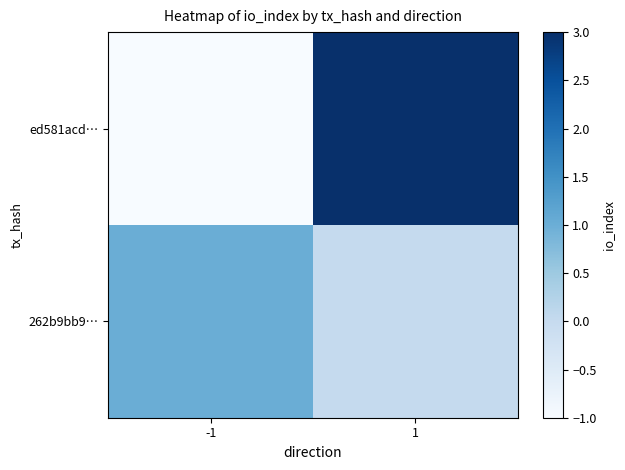

Reading left to right, list all the values displayed in this chart.

ed581acd…: -1=-1	1=3
262b9bb9…: -1=1	1=0